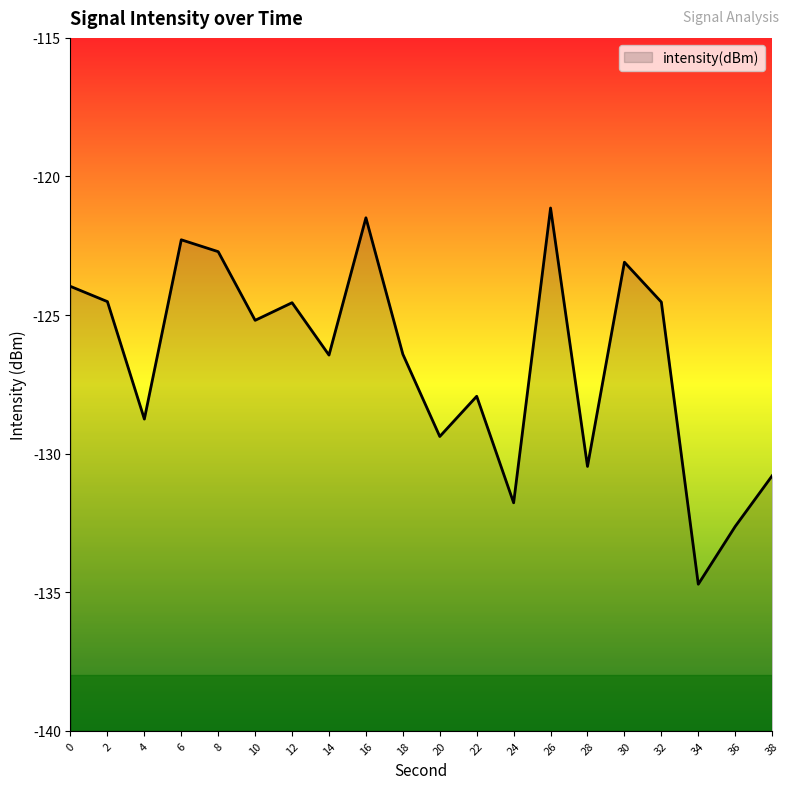

What is the minimum value shown in the chart?

-134.7